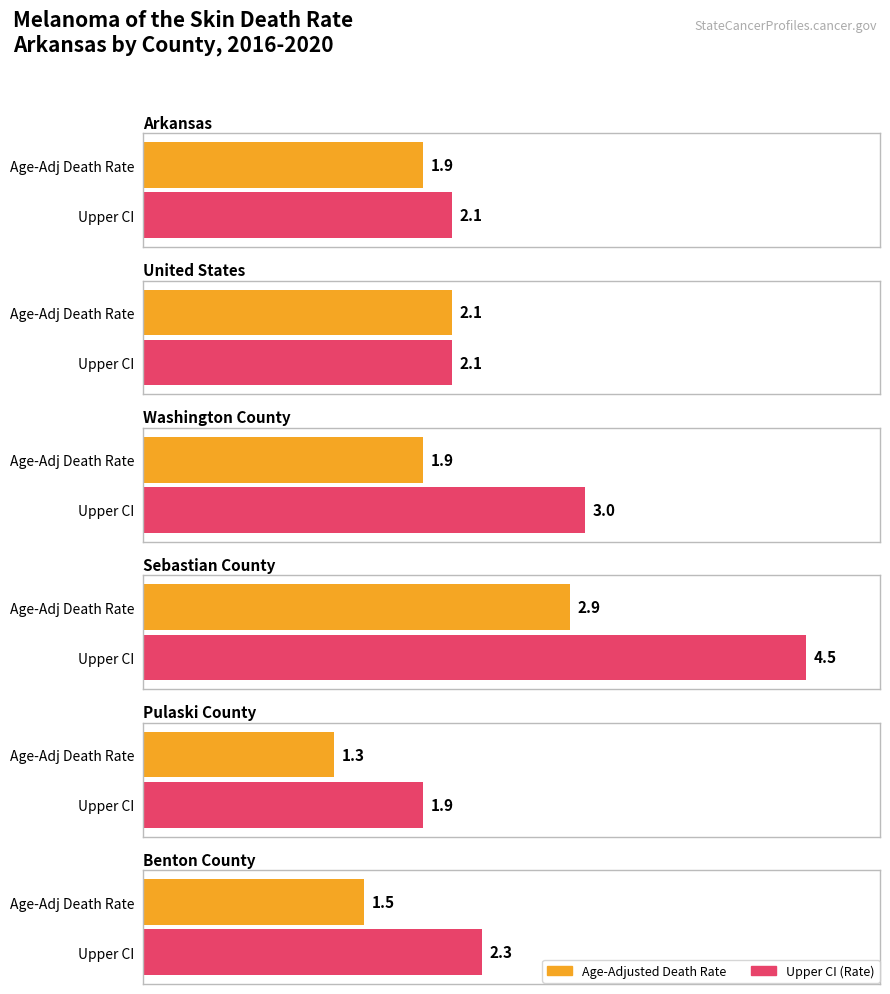

Where is Upper CI nearest to the value 3?

Washington County